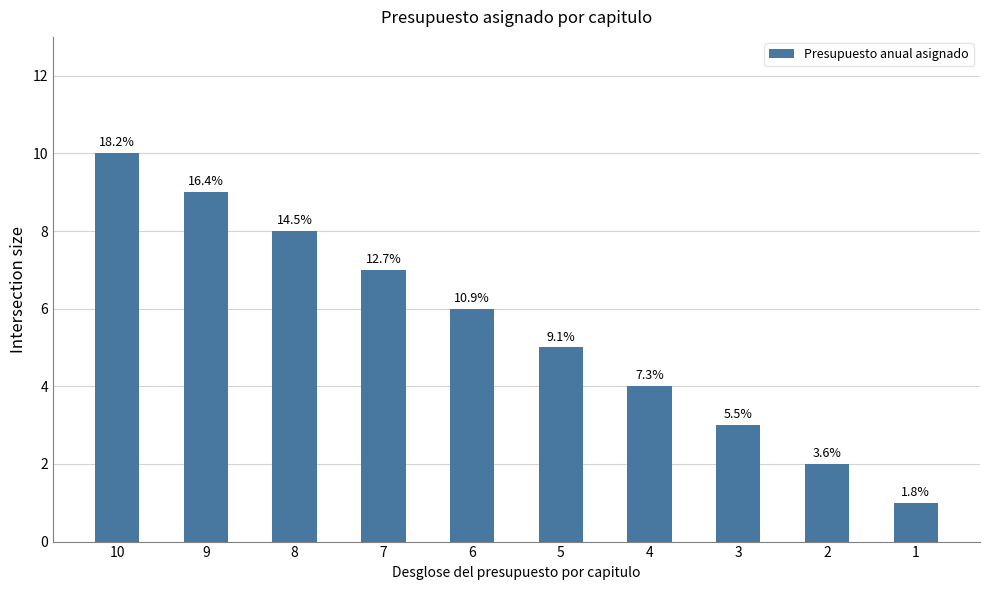

Reading left to right, list all the values displayed in this chart.

10=10	9=9	8=8	7=7	6=6	5=5	4=4	3=3	2=2	1=1